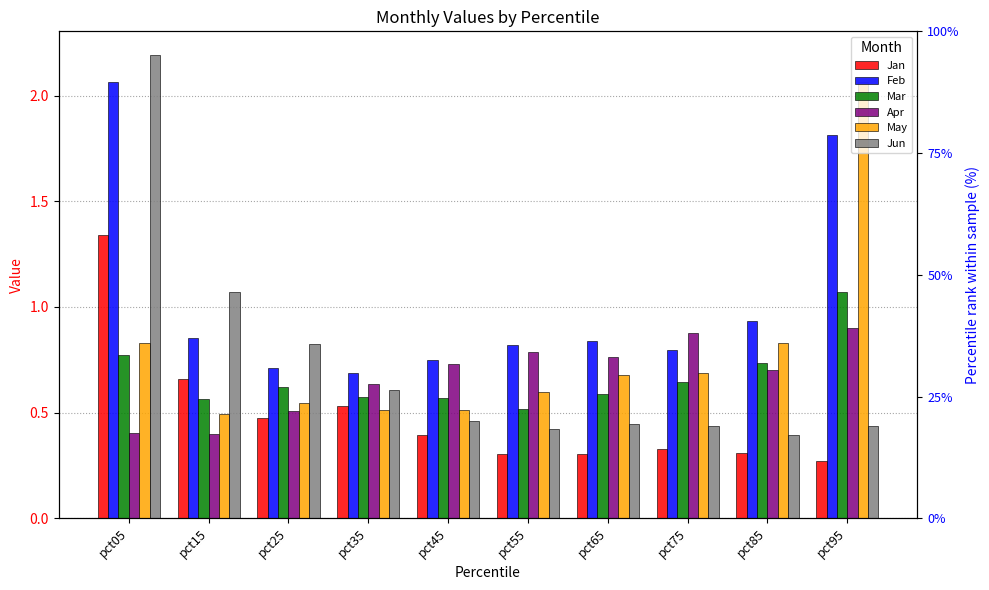

How many bars are there in each group?

6